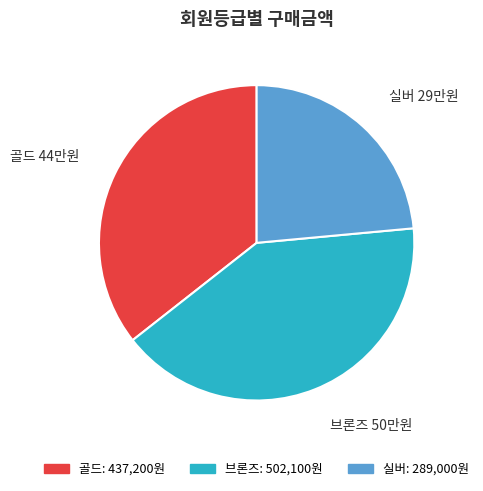

What is the smallest slice in the pie chart?

실버